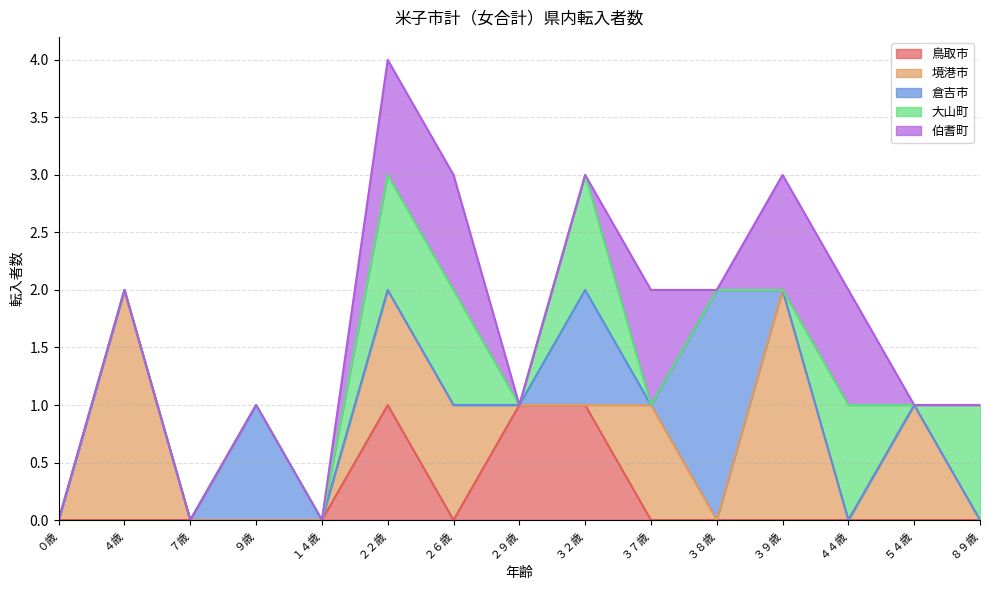

Where do 伯耆町 and 大山町 first cross each other?

３２歳 and ３７歳